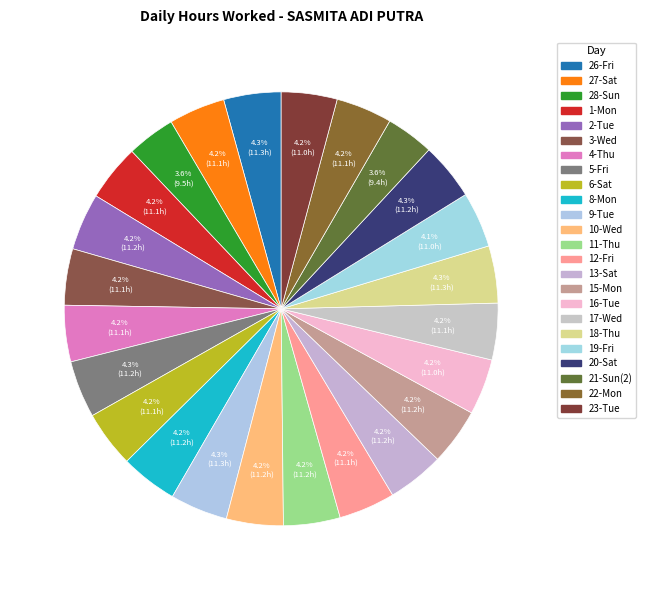

Does 17-Wed represent more than half of the total?

No